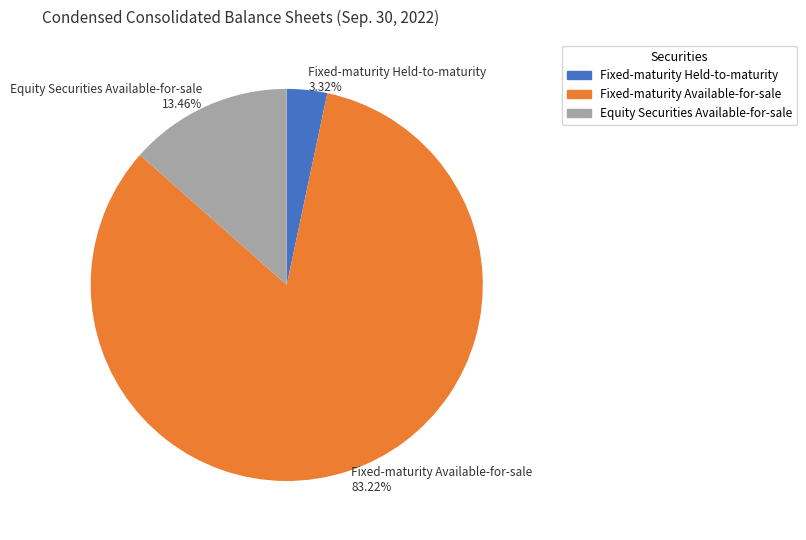

Is there a majority slice in this chart?

Yes